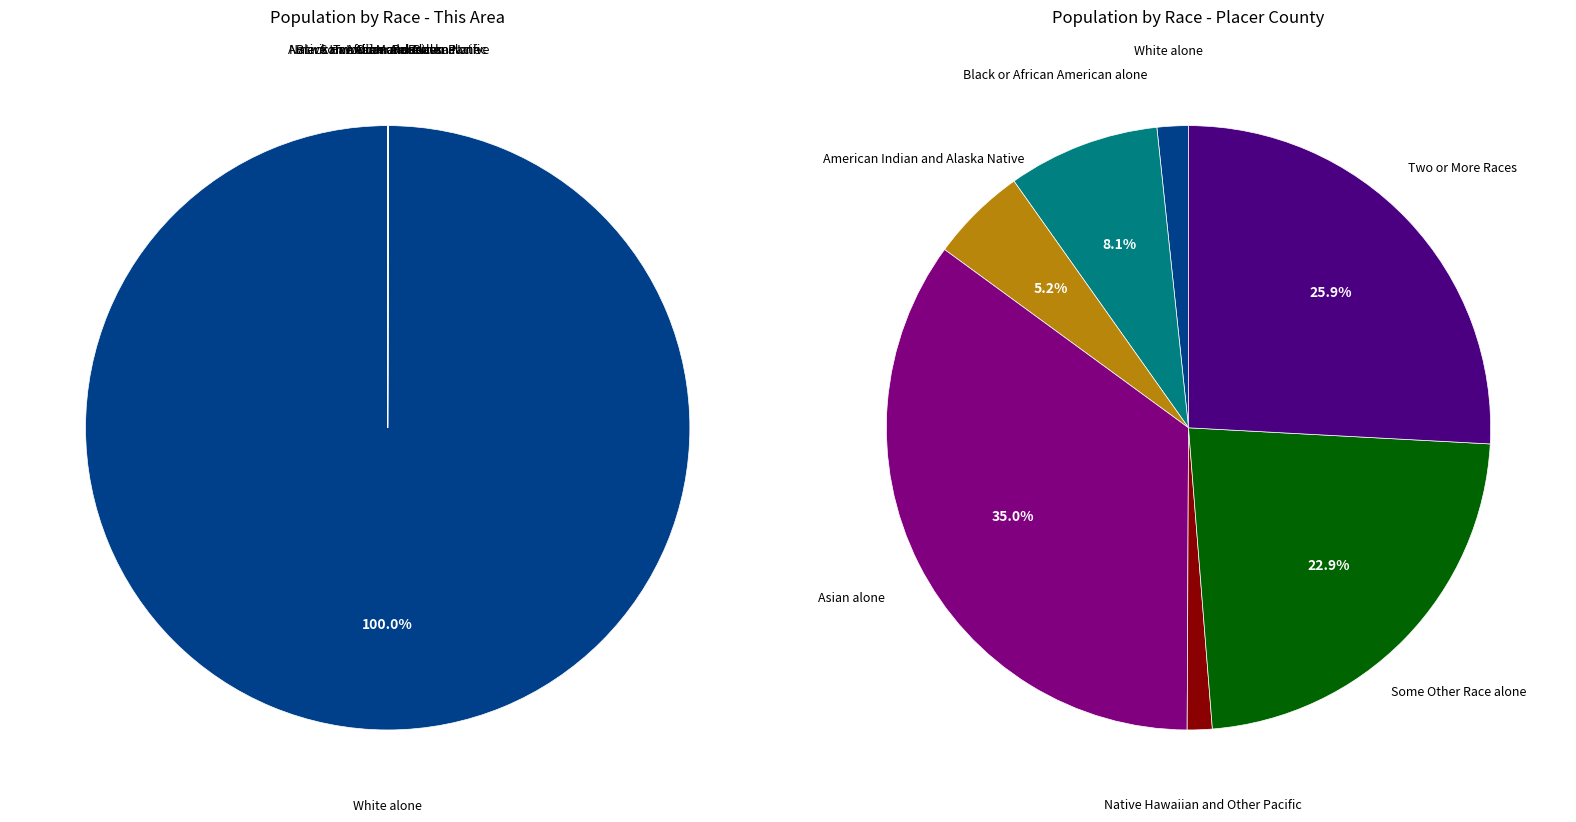

Do White alone and Some Other Race alone together represent more than half of the pie?

Yes